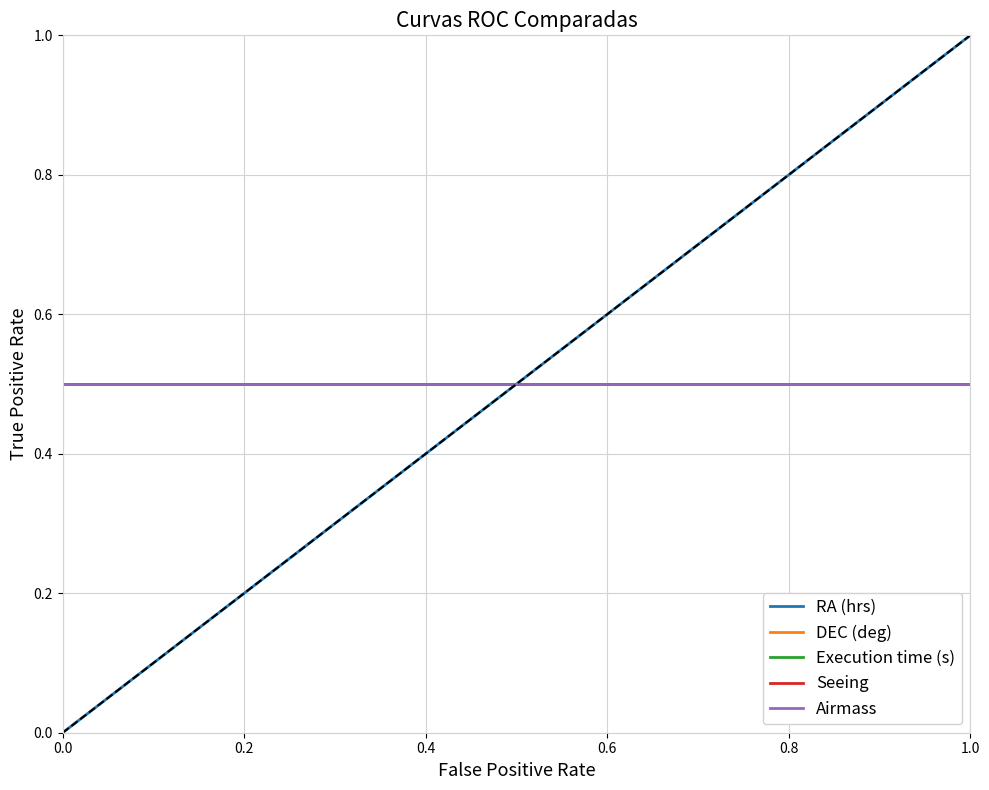

Reading right to left, what are all the values shown in this chart?

RA (hrs): 1.0	0.9	0.9	0.8	0.8	0.7	0.7	0.6	0.6	0.5	0.5	0.4	0.4	0.3	0.3	0.2	0.2	0.1	0.1	0.0
DEC (deg): 0.5	0.5	0.5	0.5	0.5	0.5	0.5	0.5	0.5	0.5	0.5	0.5	0.5	0.5	0.5	0.5	0.5	0.5	0.5	0.5
Execution time (s): 0.5	0.5	0.5	0.5	0.5	0.5	0.5	0.5	0.5	0.5	0.5	0.5	0.5	0.5	0.5	0.5	0.5	0.5	0.5	0.5
Seeing: 0.5	0.5	0.5	0.5	0.5	0.5	0.5	0.5	0.5	0.5	0.5	0.5	0.5	0.5	0.5	0.5	0.5	0.5	0.5	0.5
Airmass: 0.5	0.5	0.5	0.5	0.5	0.5	0.5	0.5	0.5	0.5	0.5	0.5	0.5	0.5	0.5	0.5	0.5	0.5	0.5	0.5